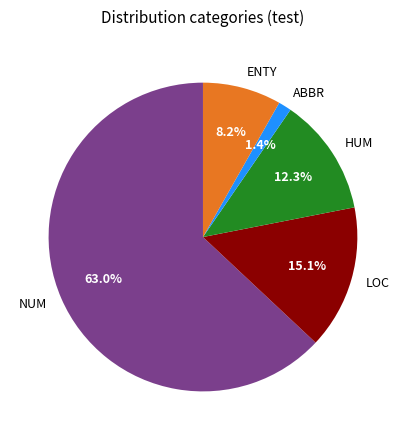

How many slices are in this pie chart?

5